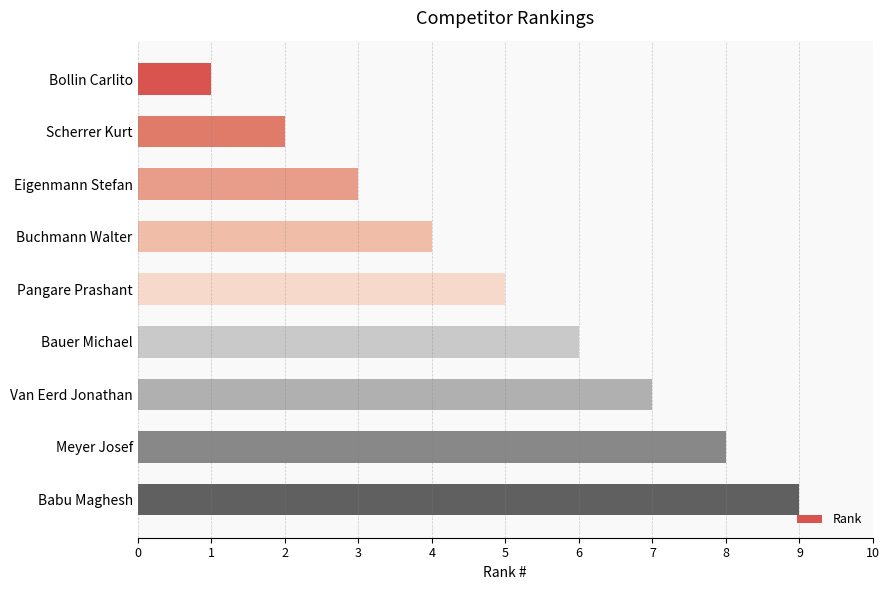

What is the smallest value displayed?

1